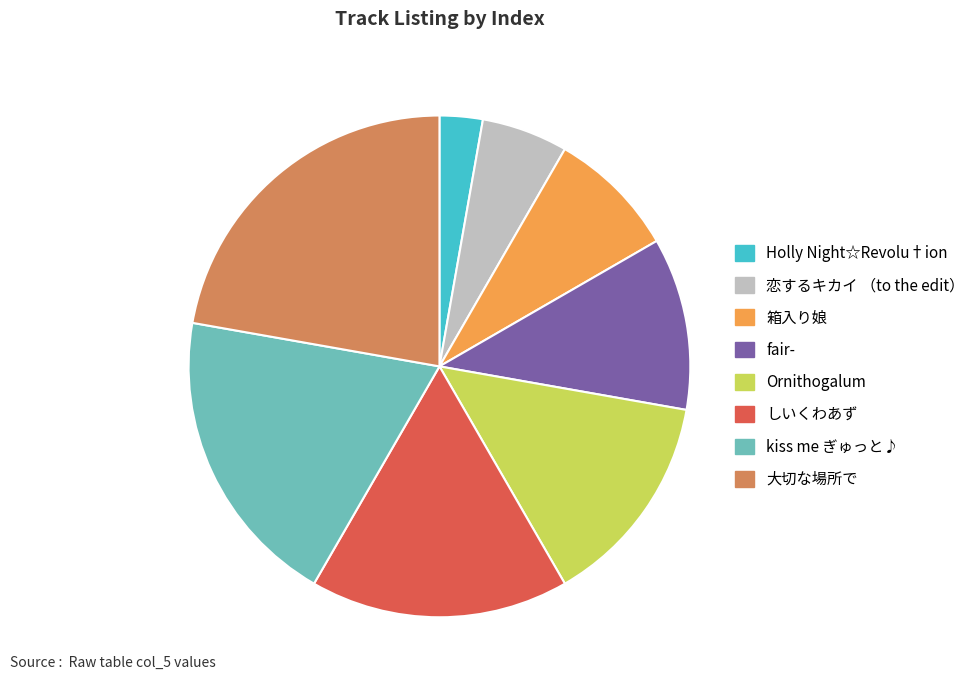

Is there any slice that represents more than half of the pie?

No